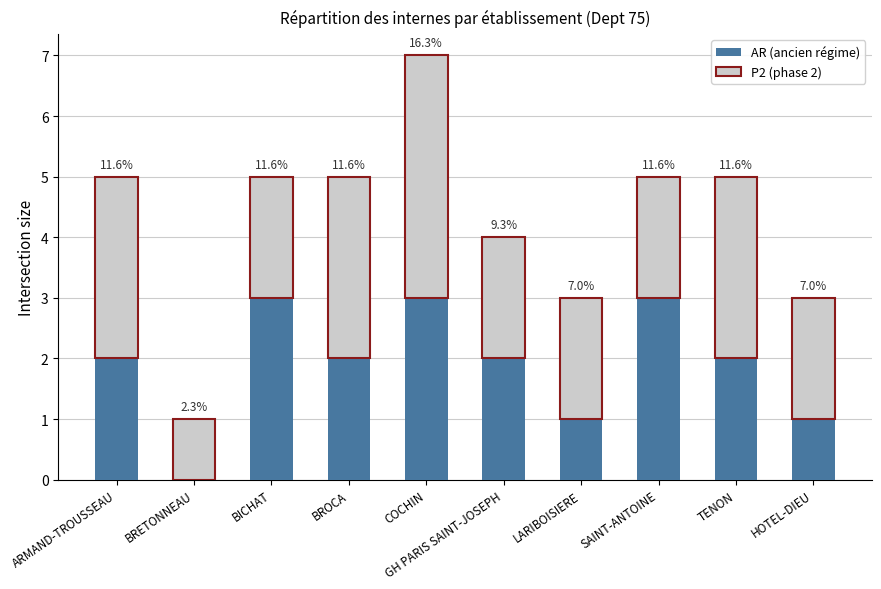

Are the bars grouped side by side (vs. stacked)?

No